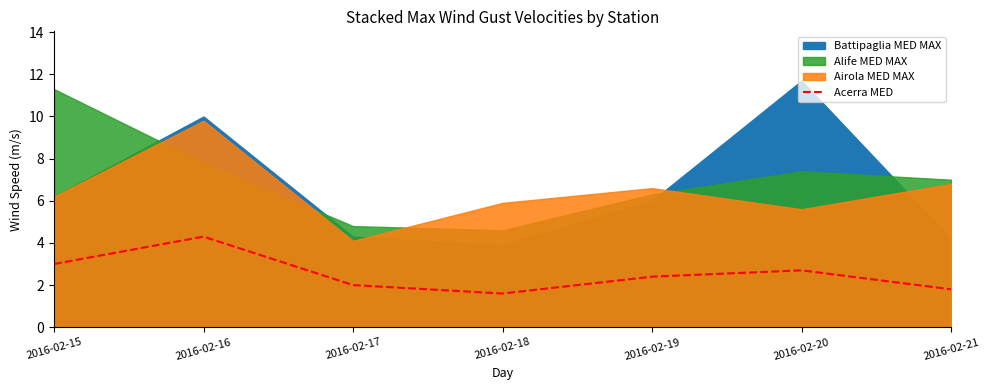

True or false: Acerra MED has a value of 2.7 at 2016-02-20.

True